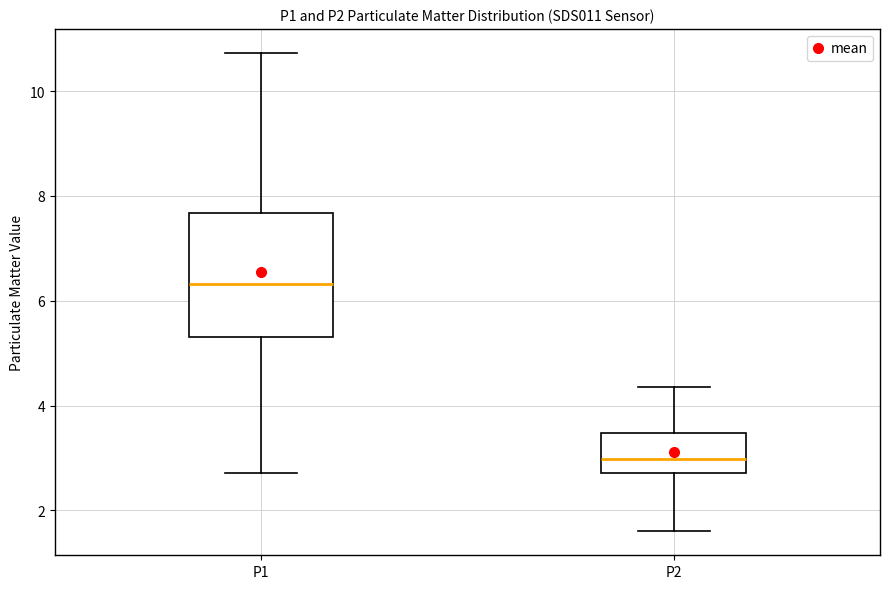

Comparing the boxes themselves (not the whiskers), which one is the tallest?

P1